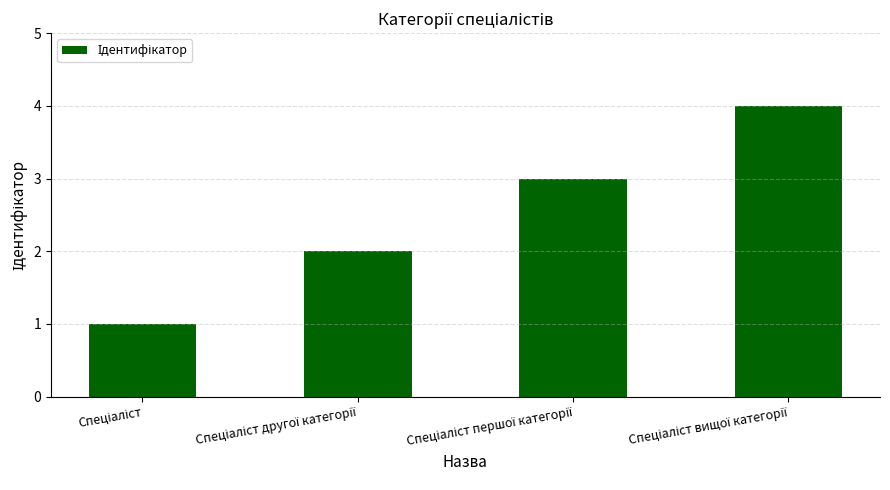

What is the difference between the maximum and minimum values?

3